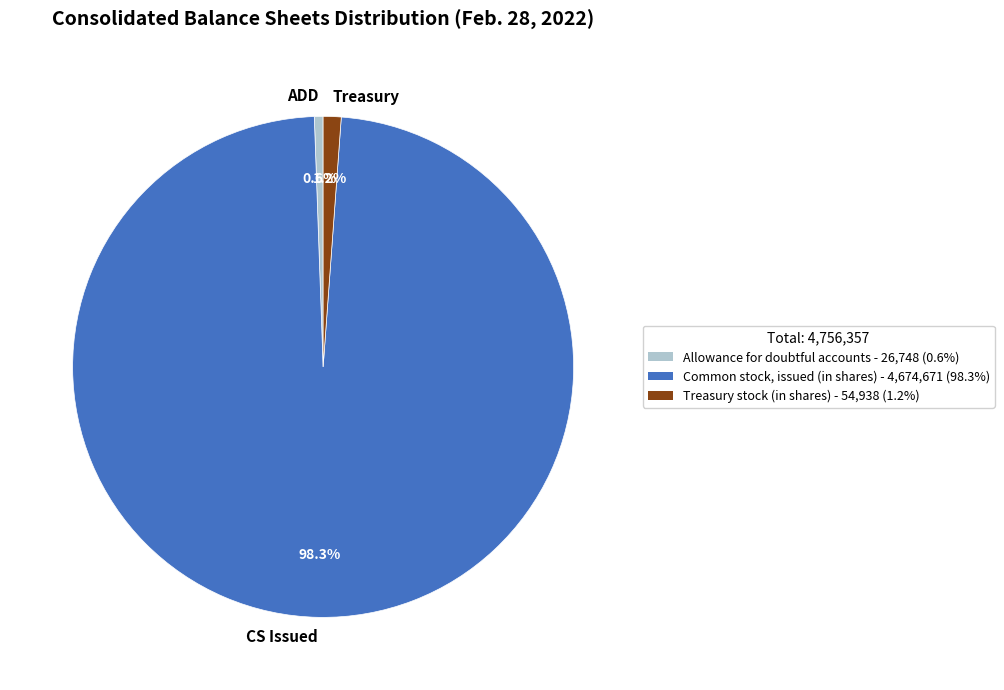

Between CS Issued and ADD, which is larger?

CS Issued